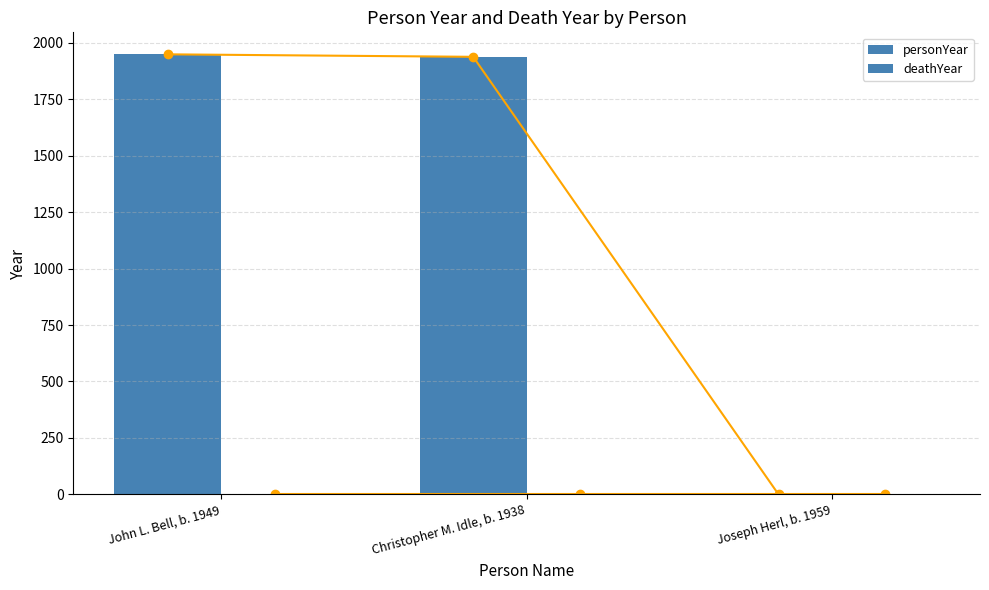

How many values in the personYear series exceed 1938?

1